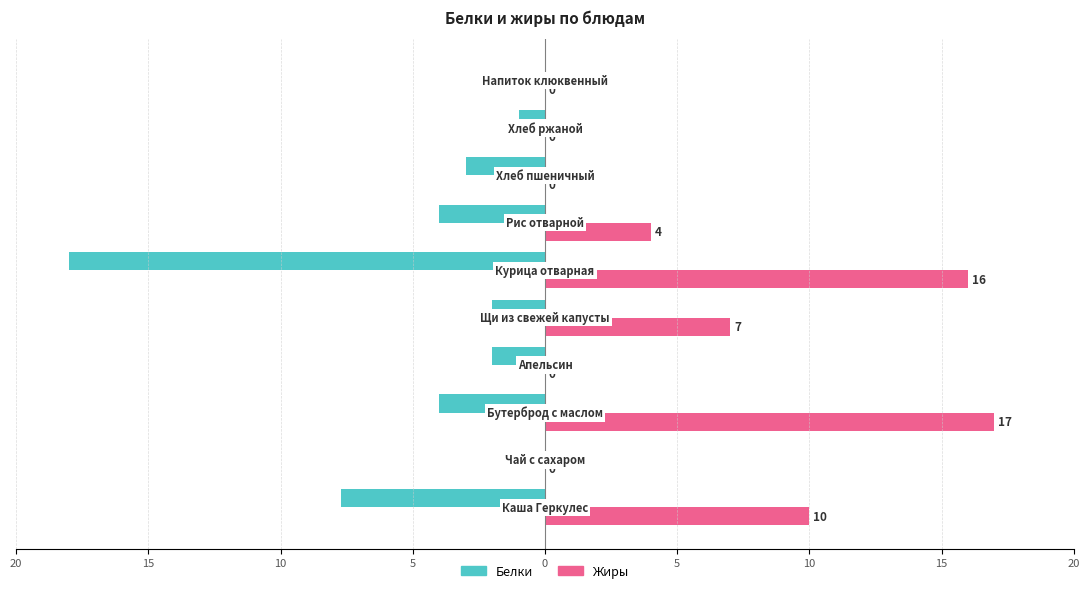

What are all the series names shown in the legend?

Белки, Жиры